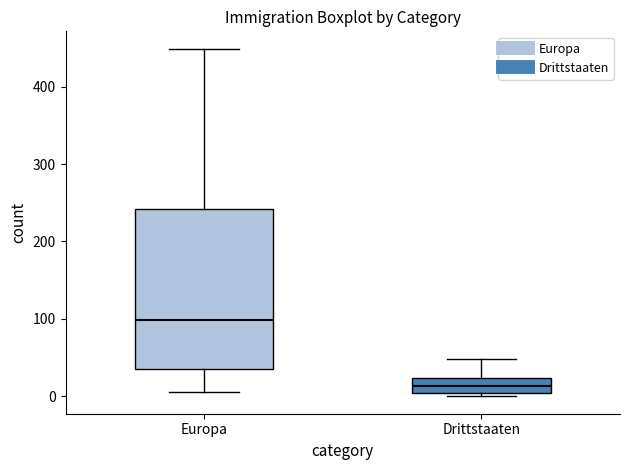

Where does the upper whisker of the box for Europa end on the y-axis? The values are not printed on the chart, so give them approximately, as read against the axis.

450